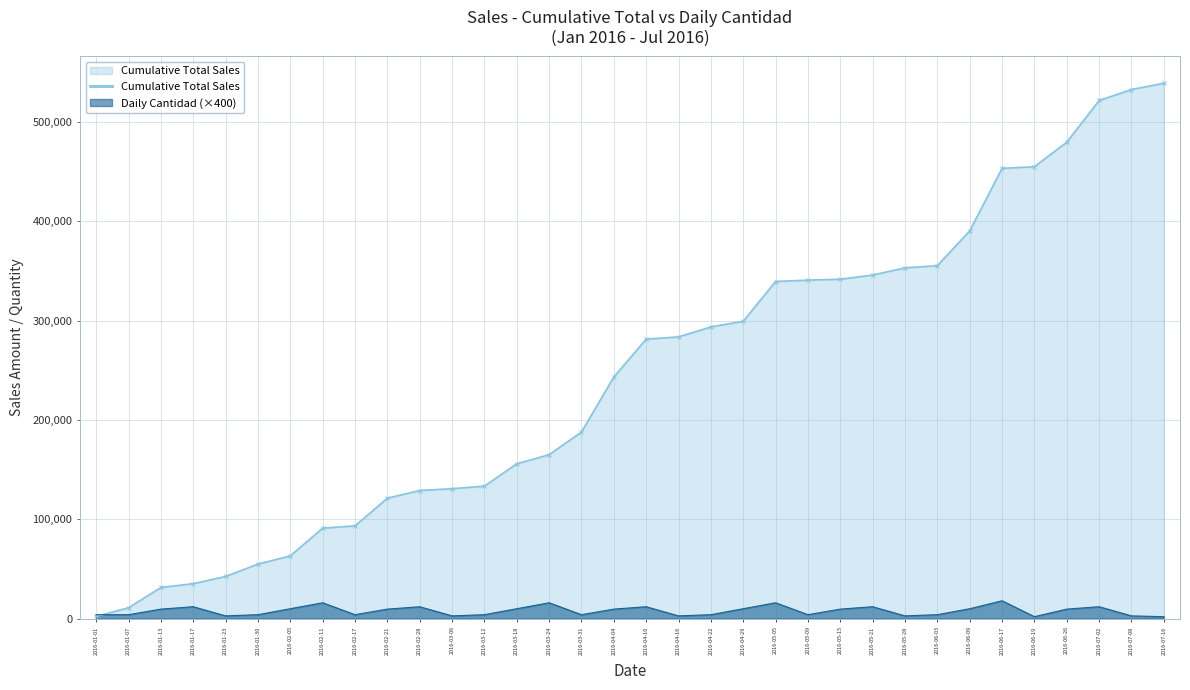

How many points are lower than both their immediate neighbors (excluding endpoints)?

8